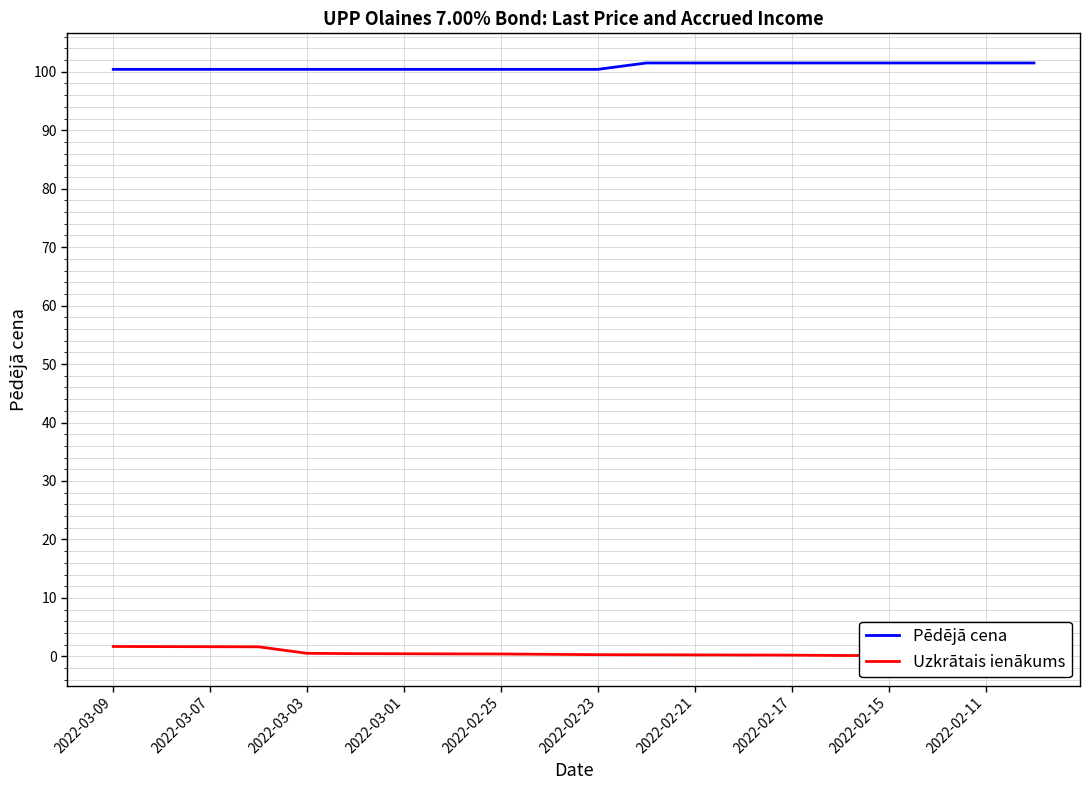

The value of Pēdējā cena at 2022-02-17 is 101.5. True or false?

True